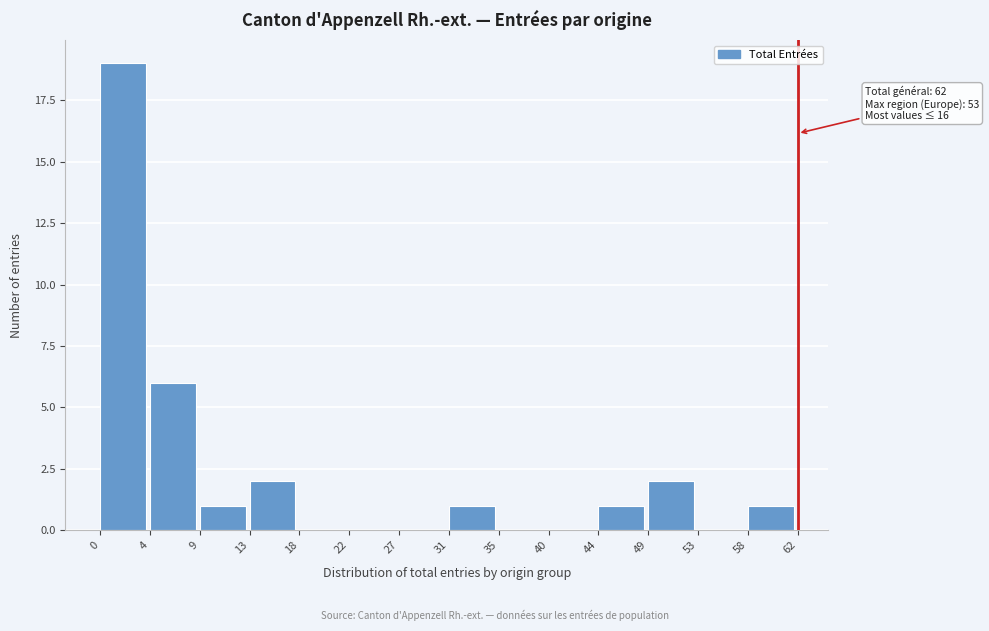

Over which range of the x-axis is the bar tallest?

0 to 4